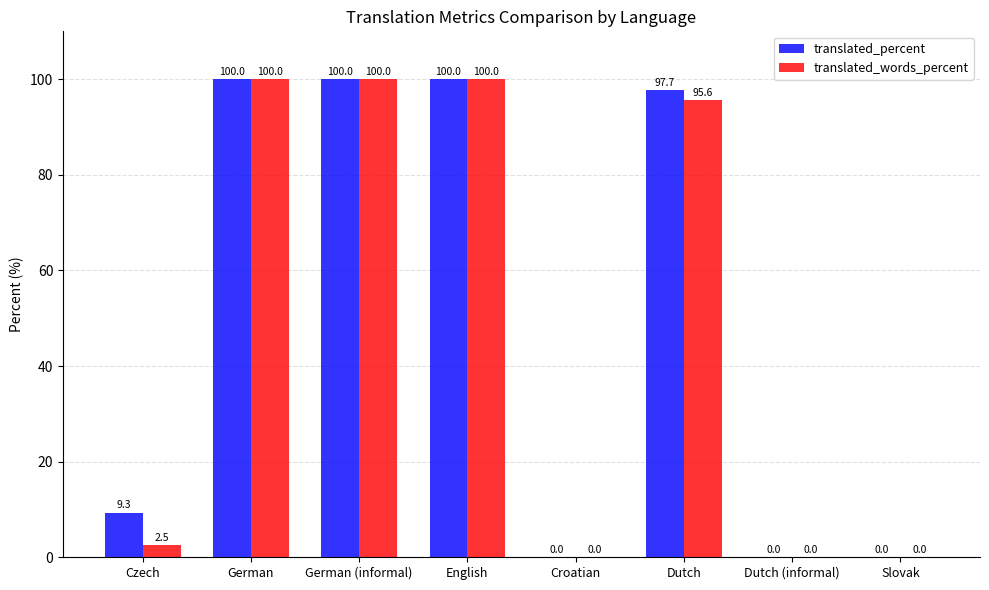

Which series has the largest total across all categories?

translated_percent